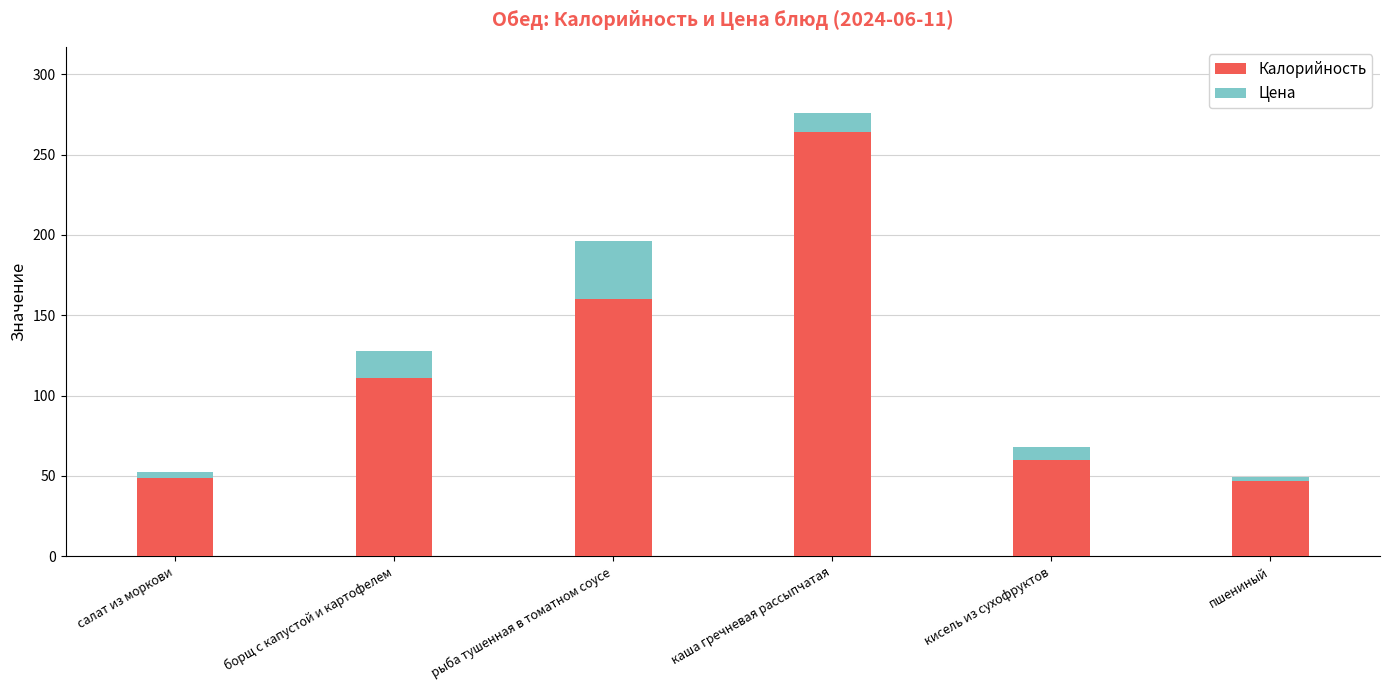

What value does the Калорийность series have at кисель из сухофруктов?

60.0